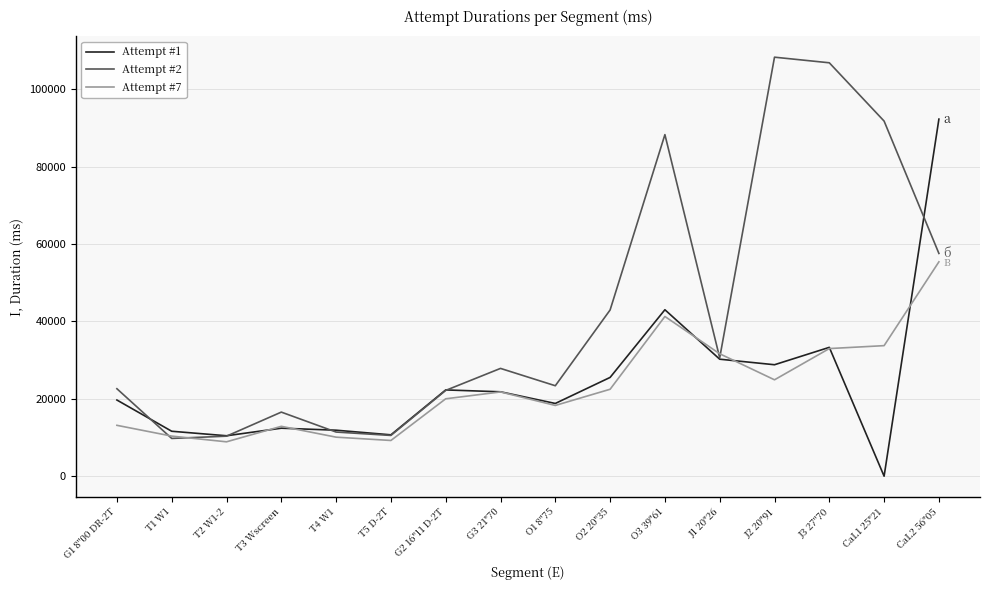

Is it true that Attempt #2 equals 46087 at CaL1 25"21?

False